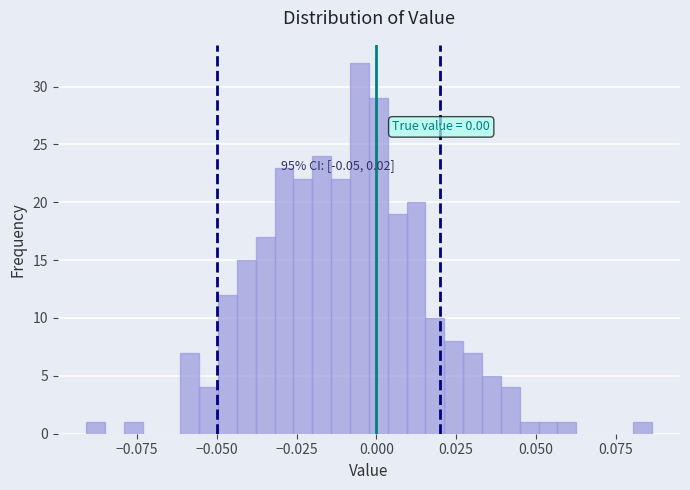

Read against the x-axis, roughly where is the centre of the tallest bar?

-0.005